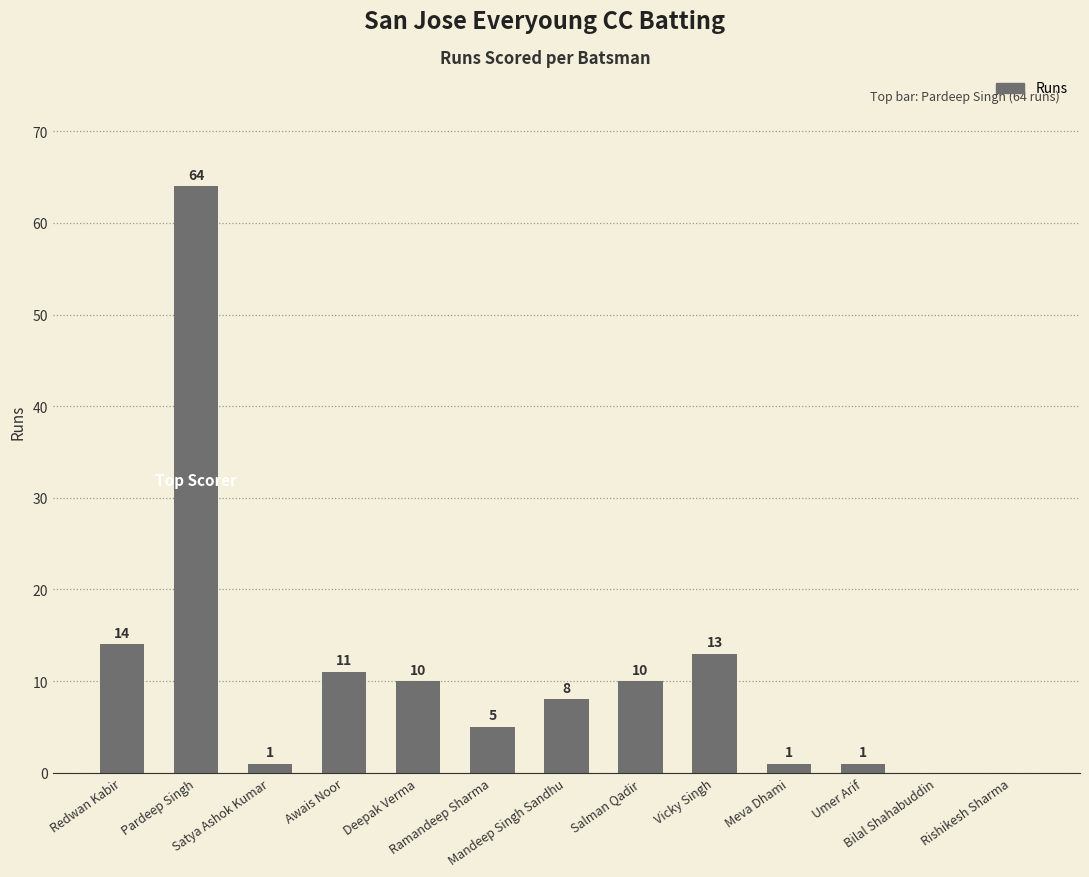

Is it true that the value at Redwan Kabir is 20?

False